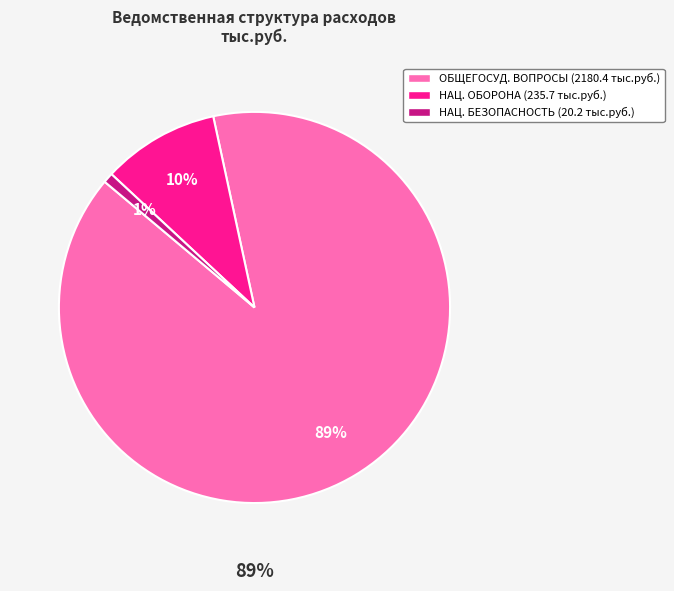

Rank the categories by value from lowest to highest.

НАЦИОНАЛЬНАЯ БЕЗОПАСНОСТЬ, НАЦИОНАЛЬНАЯ ОБОРОНА, ОБЩЕГОСУДАРСТВЕННЫЕ ВОПРОСЫ